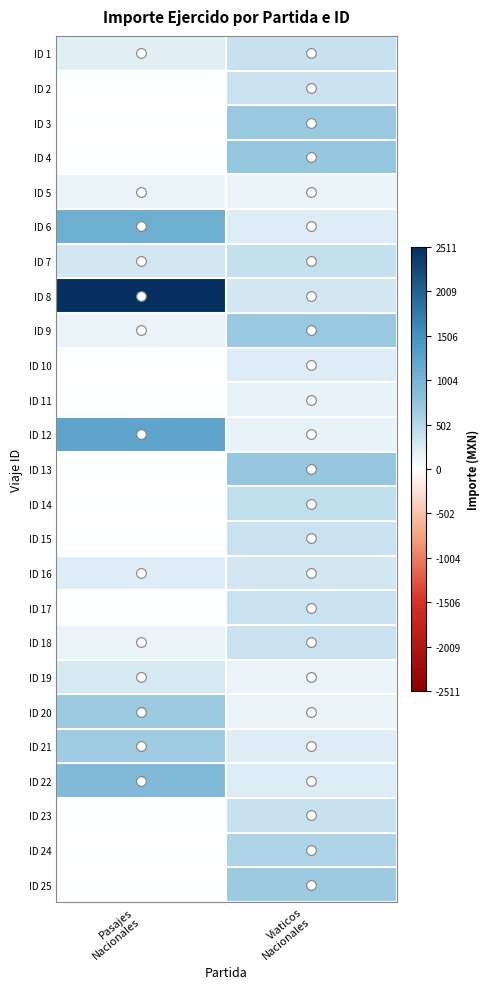

Between Pasajes Nacionales and Viaticos Nacionales, which series saw the biggest shift?

ID 8